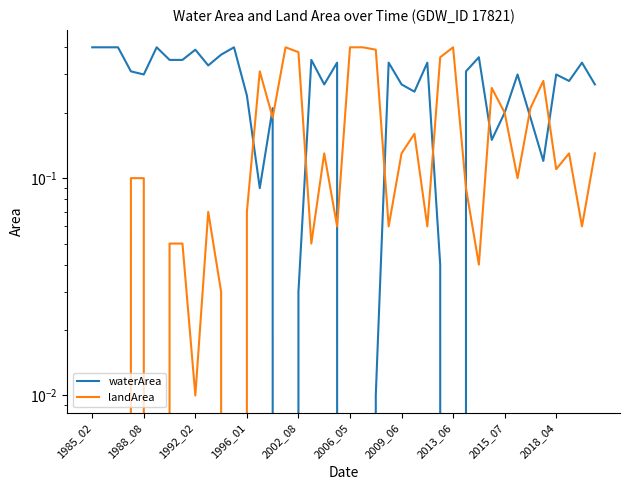

Reading right to left, list all the values displayed in this chart.

waterArea: 0.3	0.3	0.3	0.3	0.1	0.2	0.3	0.2	0.1	0.4	0.3	0.0	0.0	0.3	0.2	0.3	0.3	0.0	0.0	0.0	0.3	0.3	0.3	0.0	0.0	0.2	0.1	0.2	0.4	0.4	0.3	0.4	0.3	0.3	0.4	0.3	0.3	0.4	0.4	0.4
landArea: 0.1	0.1	0.1	0.1	0.3	0.2	0.1	0.2	0.3	0.0	0.1	0.4	0.4	0.1	0.2	0.1	0.1	0.4	0.4	0.4	0.1	0.1	0.1	0.4	0.4	0.2	0.3	0.1	0.0	0.0	0.1	0.0	0.1	0.1	0.0	0.1	0.1	0.0	0.0	0.0